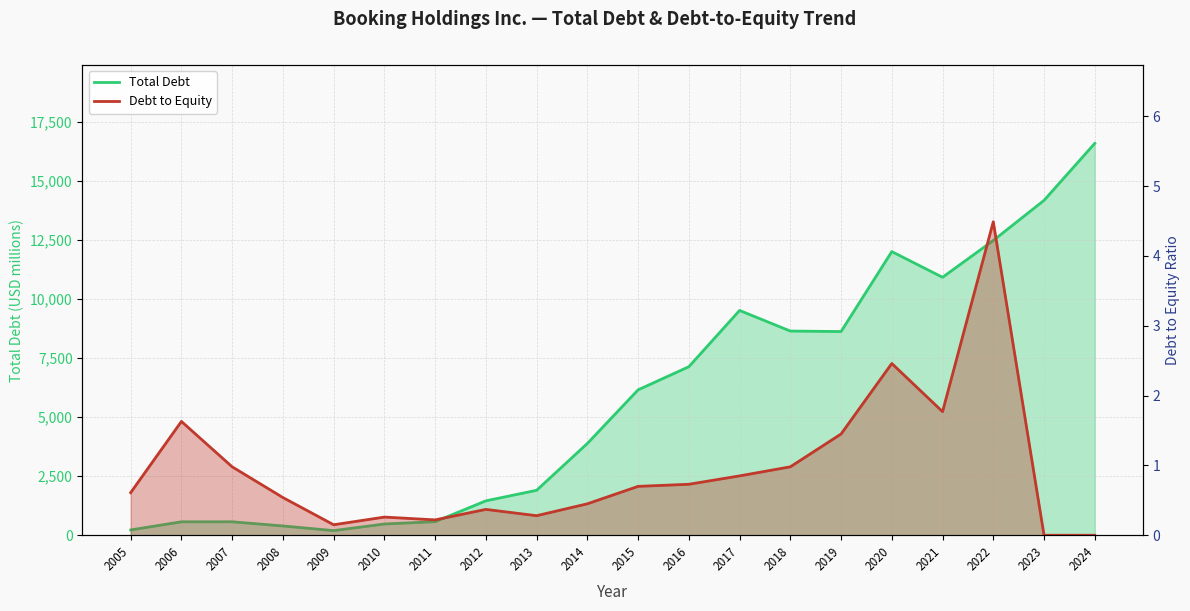

Where is the first local minimum for Total Debt?

2009